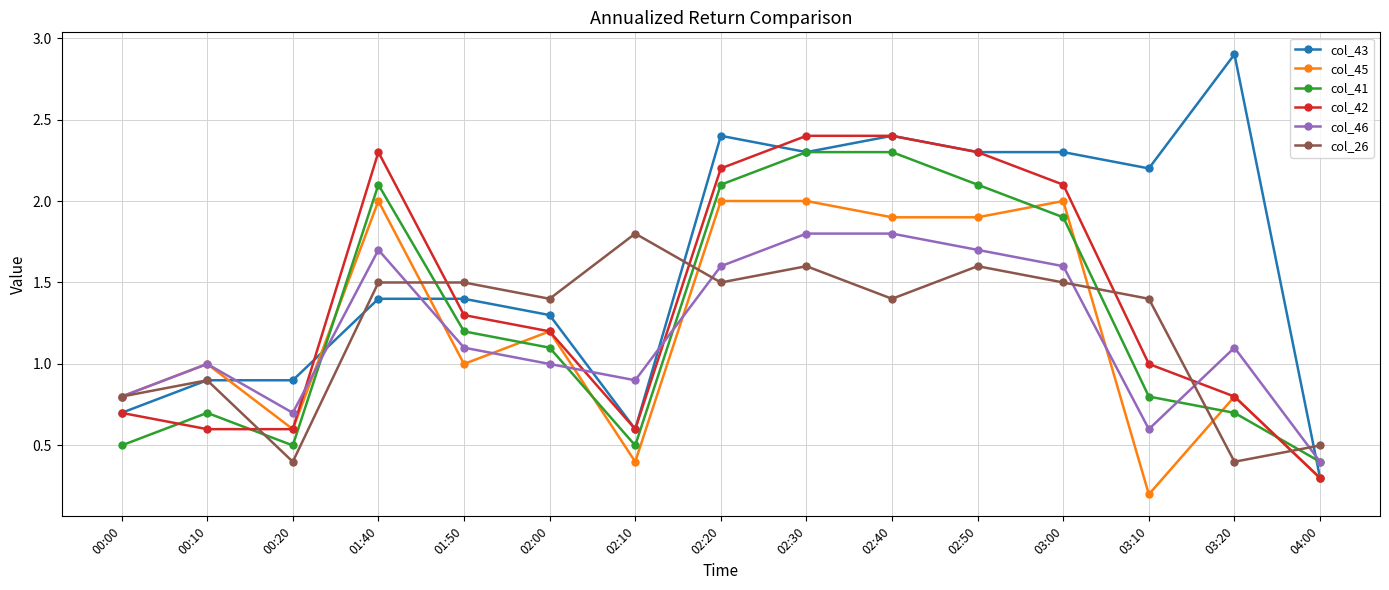

Does the chart display data point markers on the line(s)?

Yes